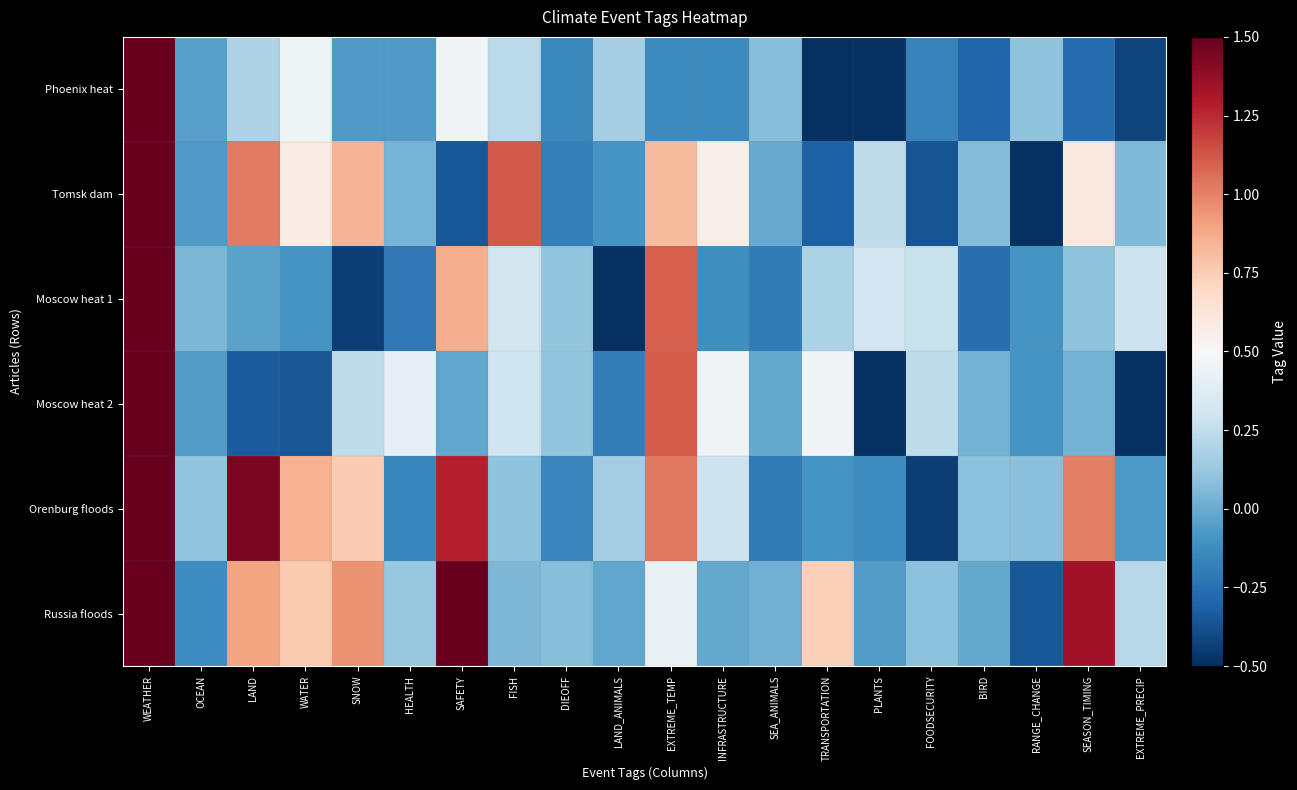

Between FOODSECURITY and HEALTH, which is larger?

HEALTH